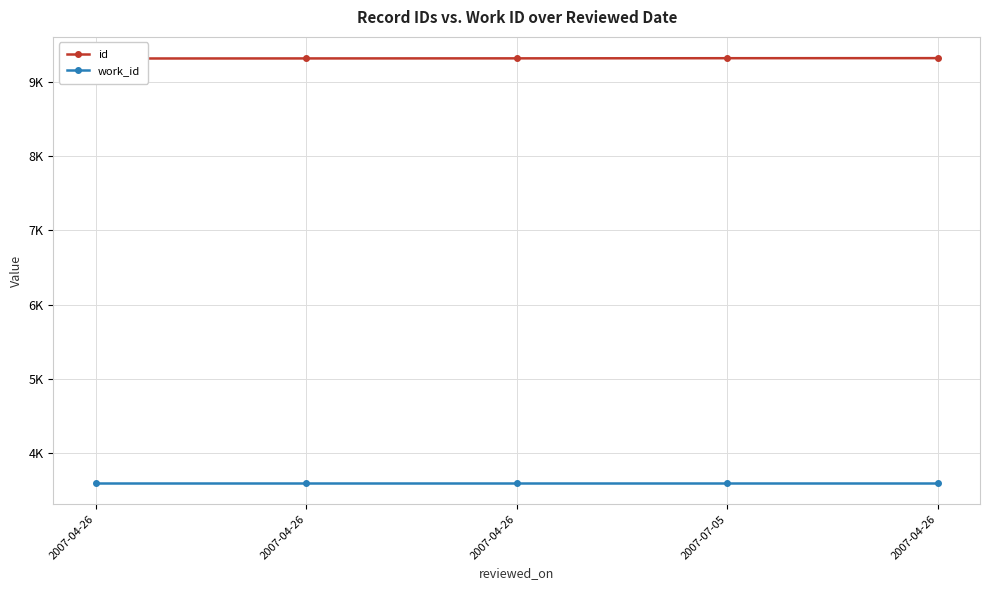

Count the number of categories in the chart.

5